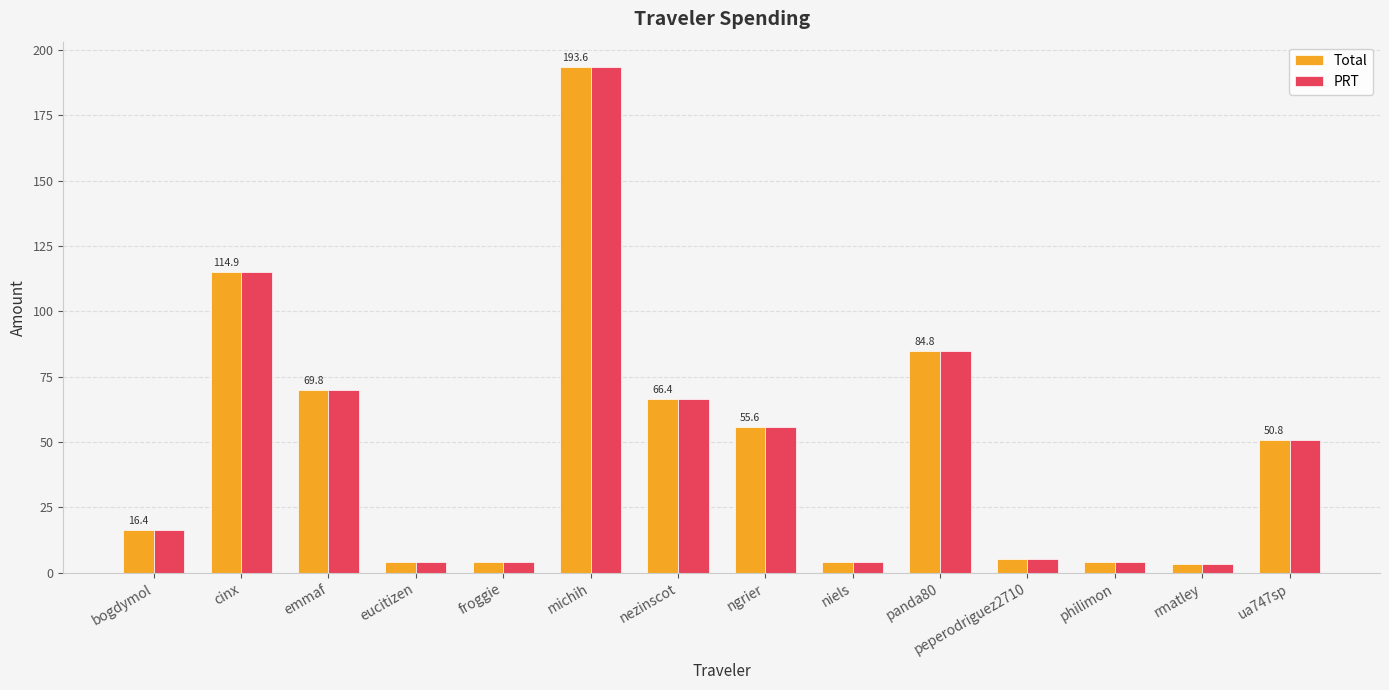

At which label is PRT closest to 98?

panda80